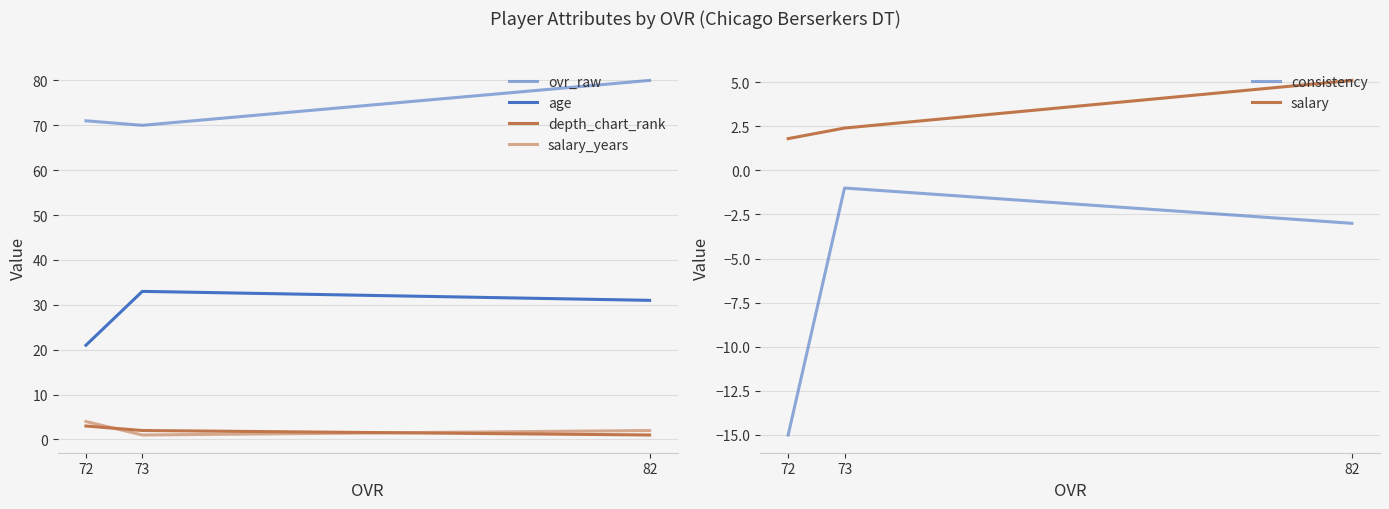

What is the sum of the age values at 72 and 82?

52.0